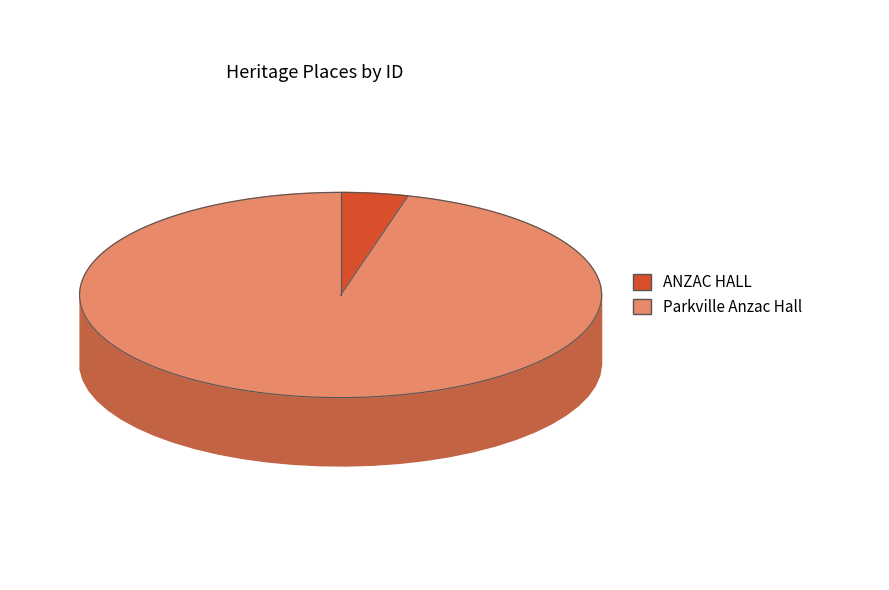

Is it true that ANZAC HALL is 1% of the pie?

False